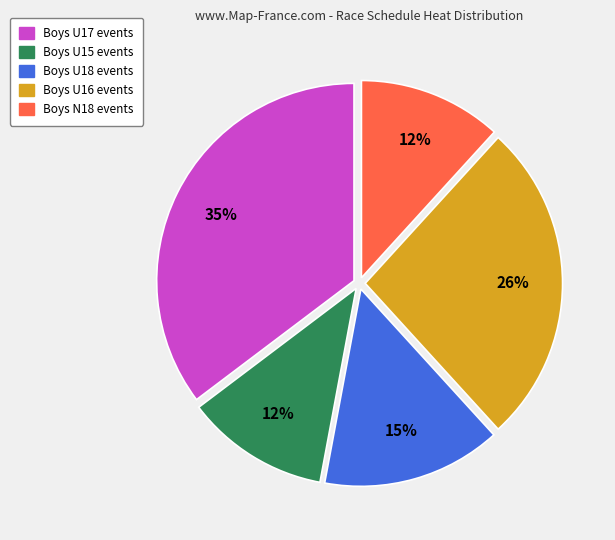

To the nearest percent, what is the average slice percentage?

20%